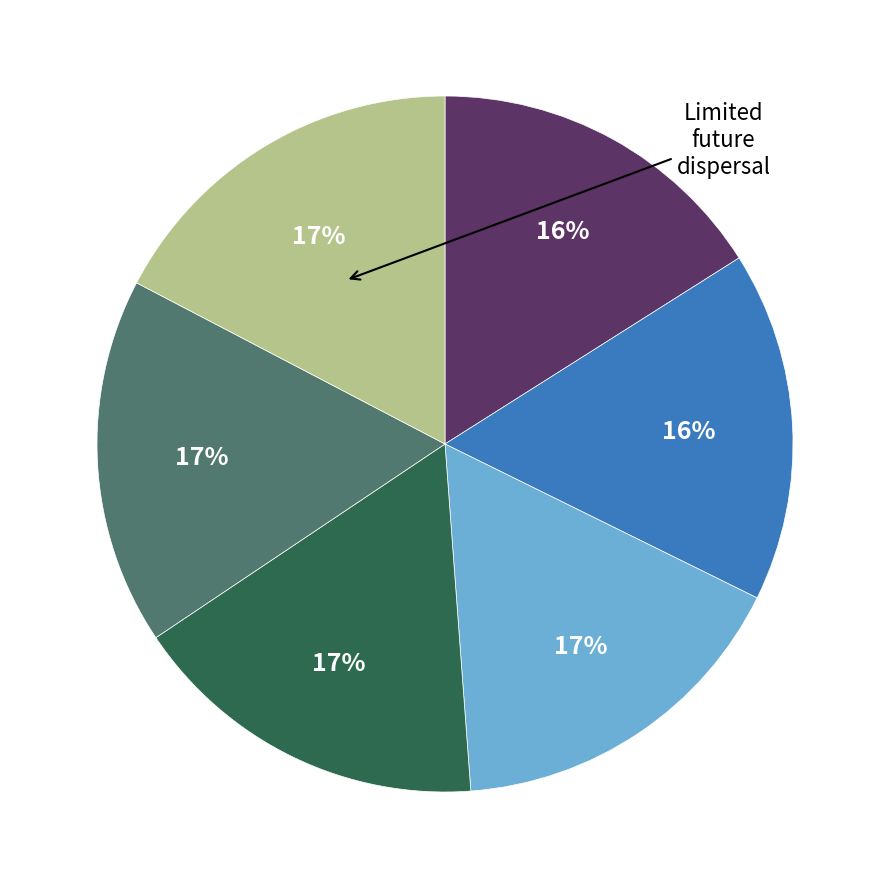

To the nearest percent, what is the difference between the largest and smallest slice percentages?

1%